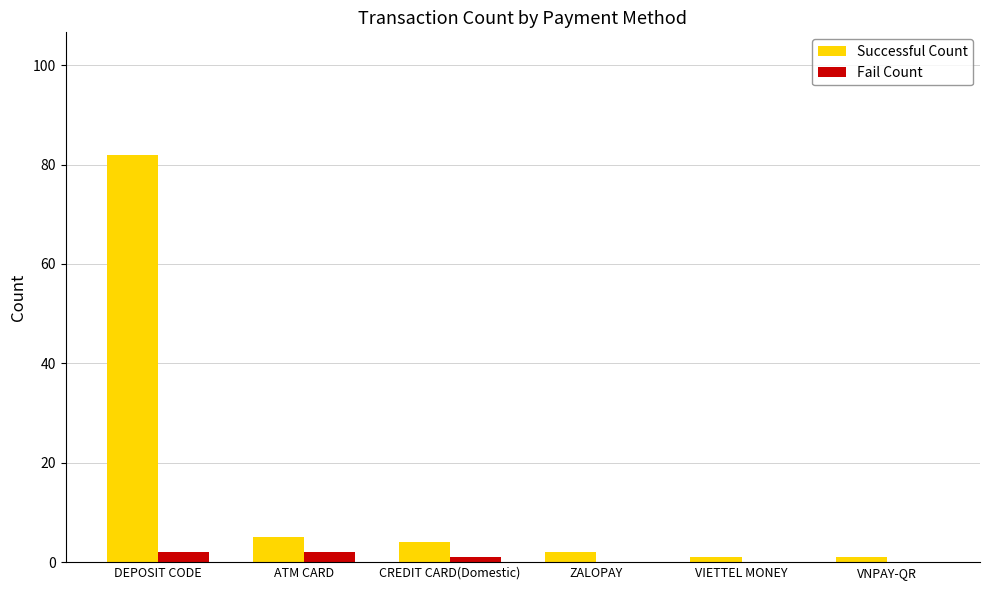

What is the sum of all Successful Count values?

95